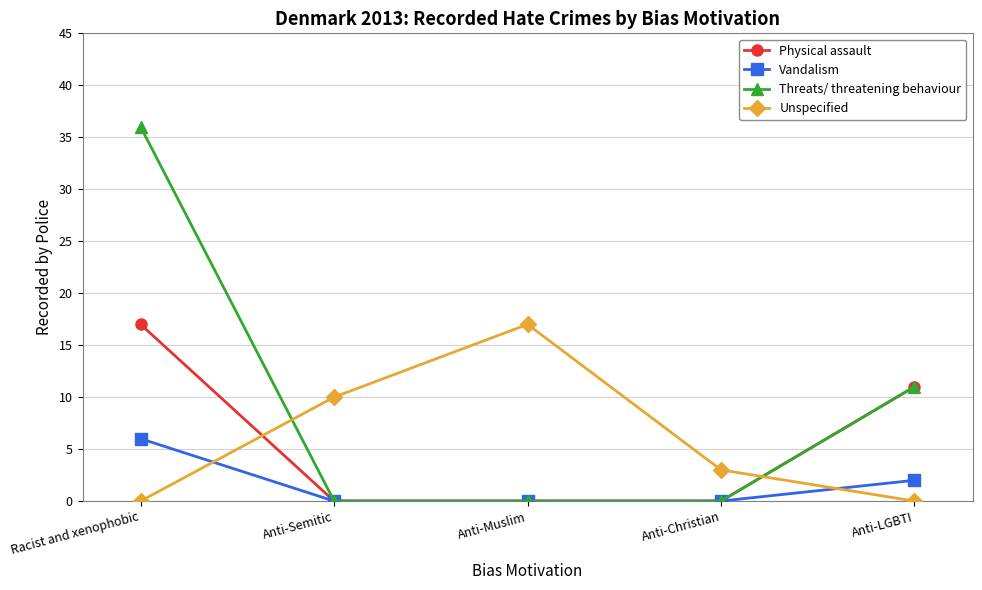

What is the difference between the maximum and minimum values in the Unspecified series?

17